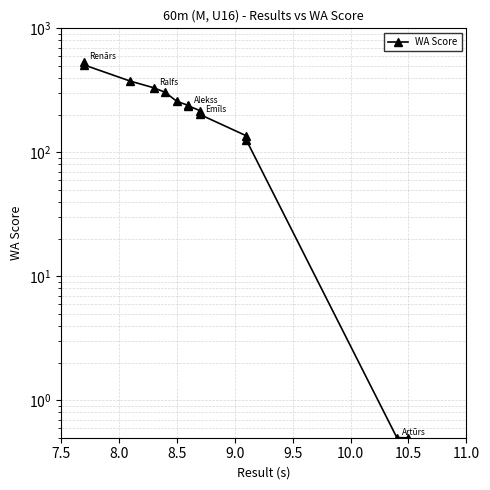

How many lines are shown in the chart?

1